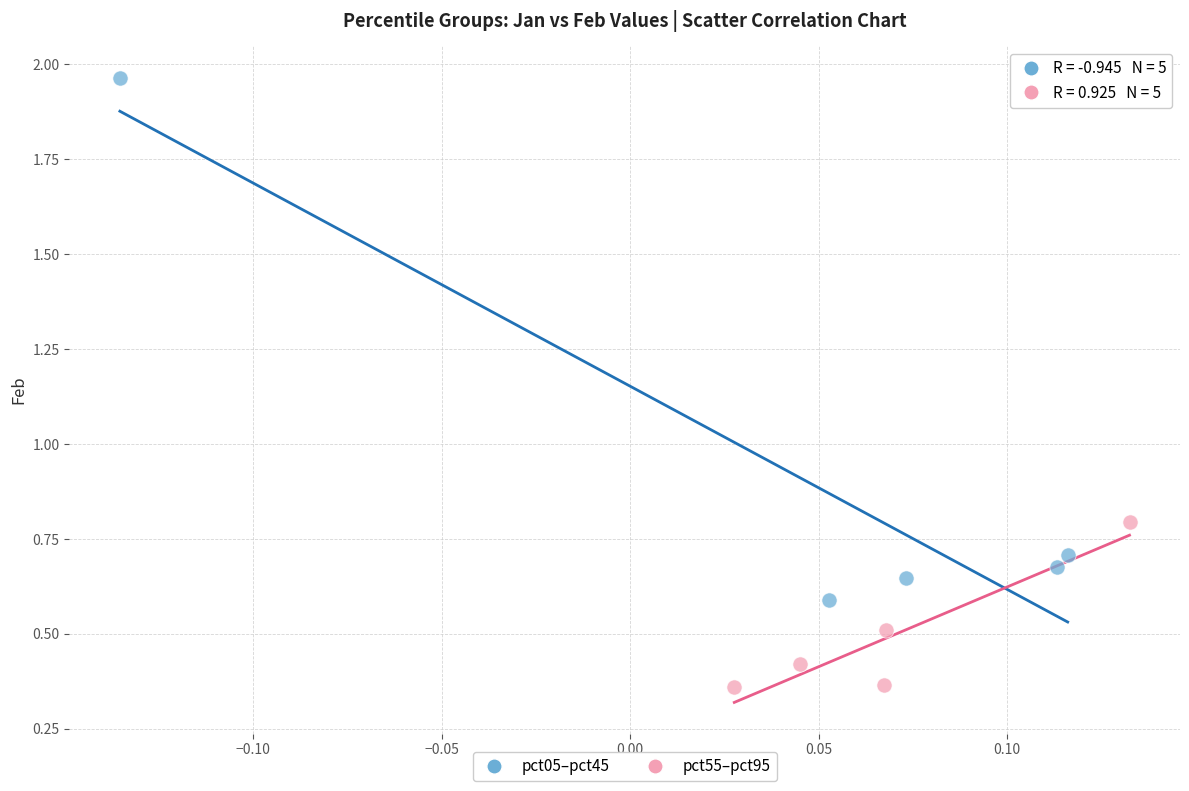

Which series contains the highest Y value?

pct05–pct45